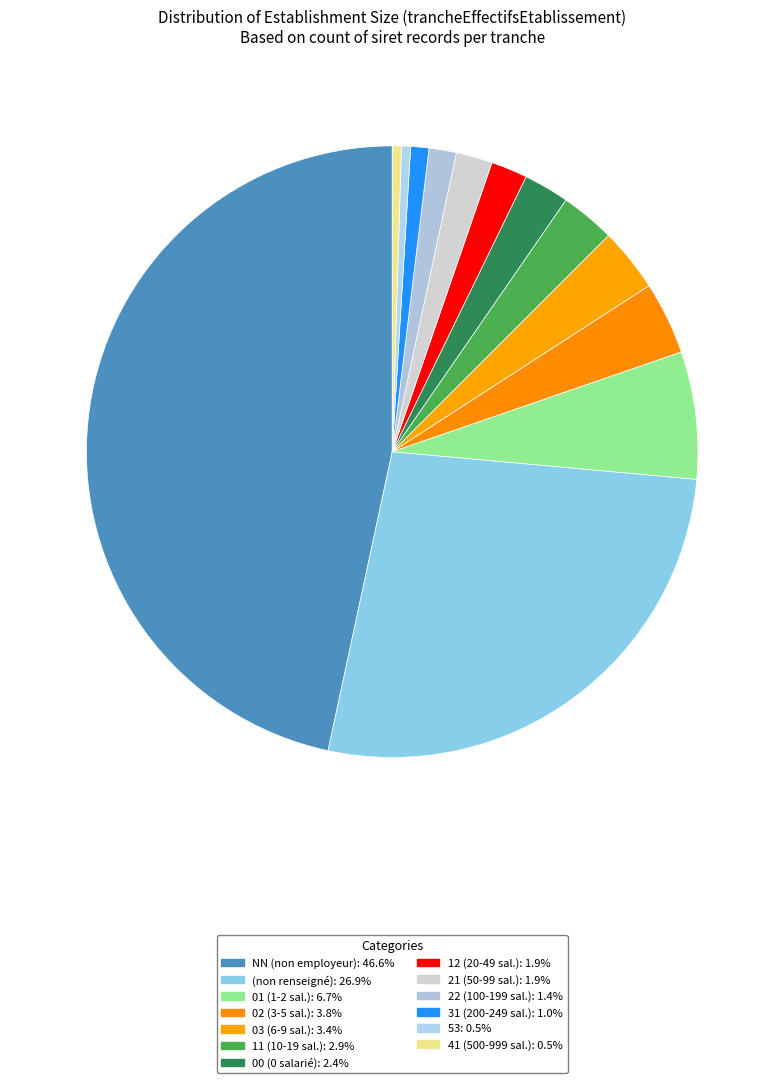

To the nearest percent, what is the difference between the largest and smallest slice percentages?

46%